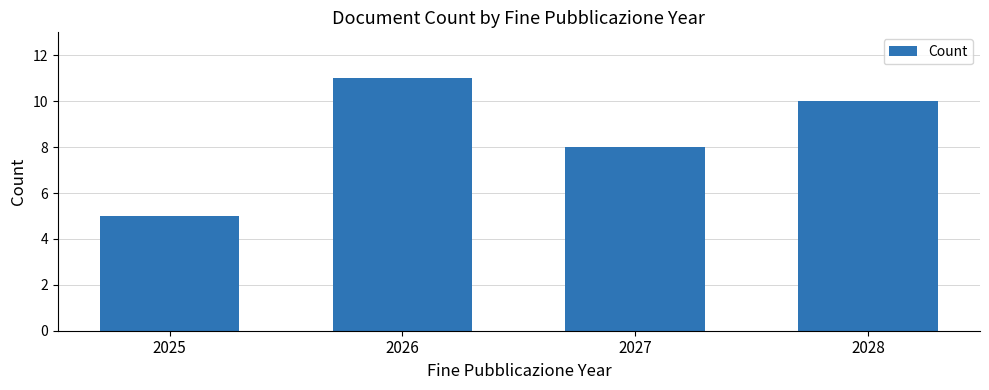

How many bars are there in total?

4